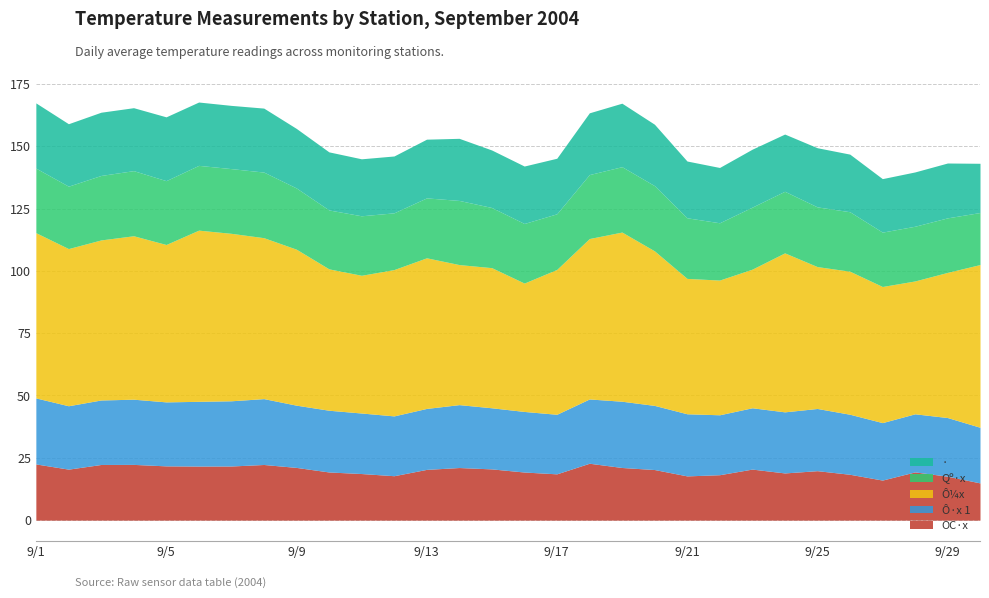

How many categories are shown in the chart?

30